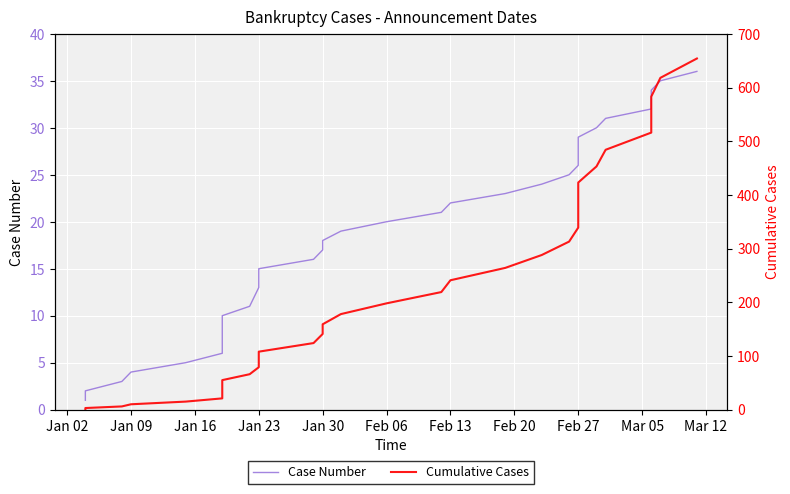

How many values in the Case Number series exceed 19?

17